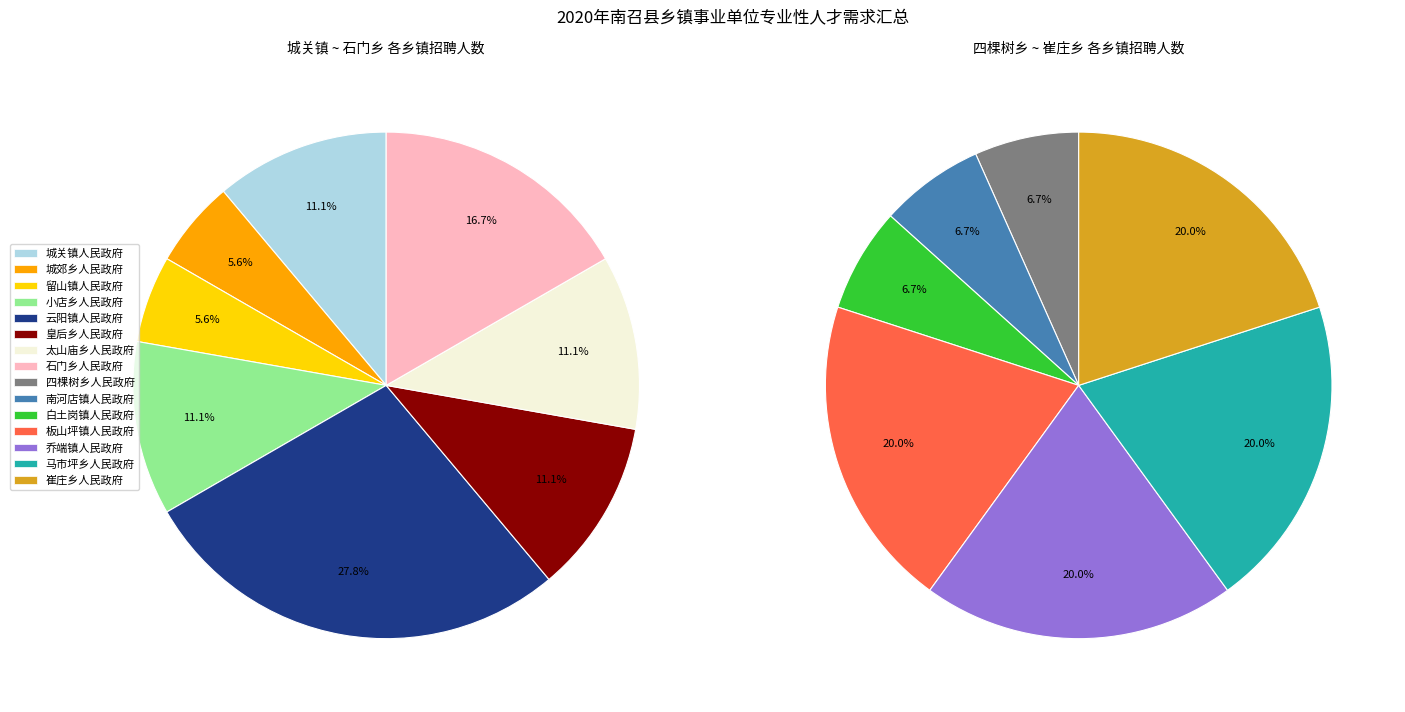

Does 城关镇人民政府 represent more than half of the total?

No